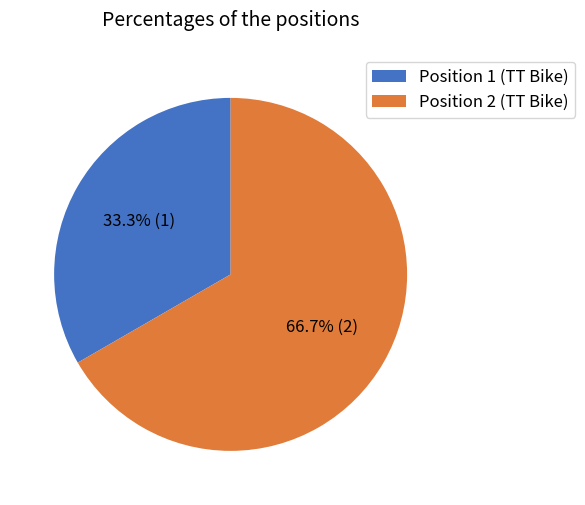

Which slice is the largest?

Position 2 (TT Bike)